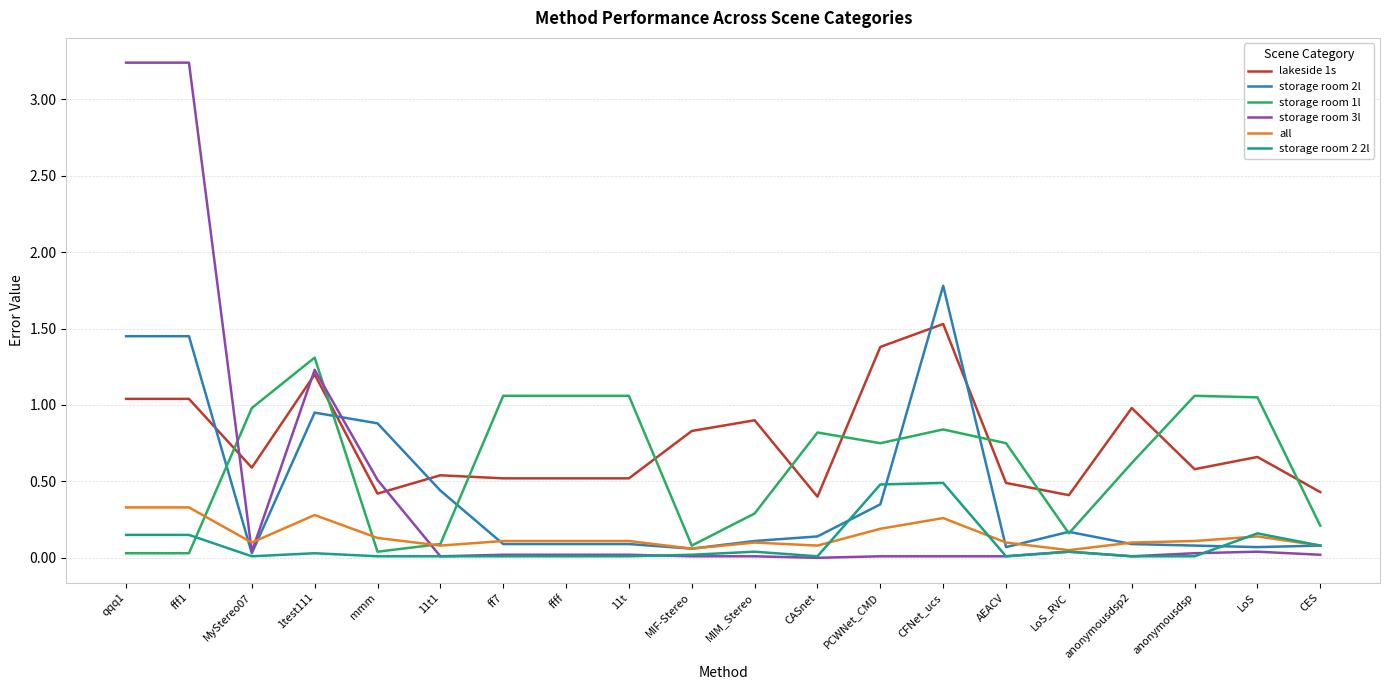

Is it true that lakeside 1s equals 0.1 at CASnet?

False